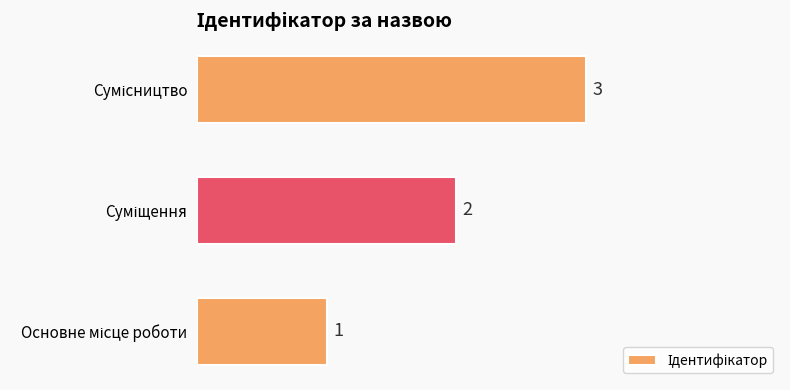

What is the average value?

2